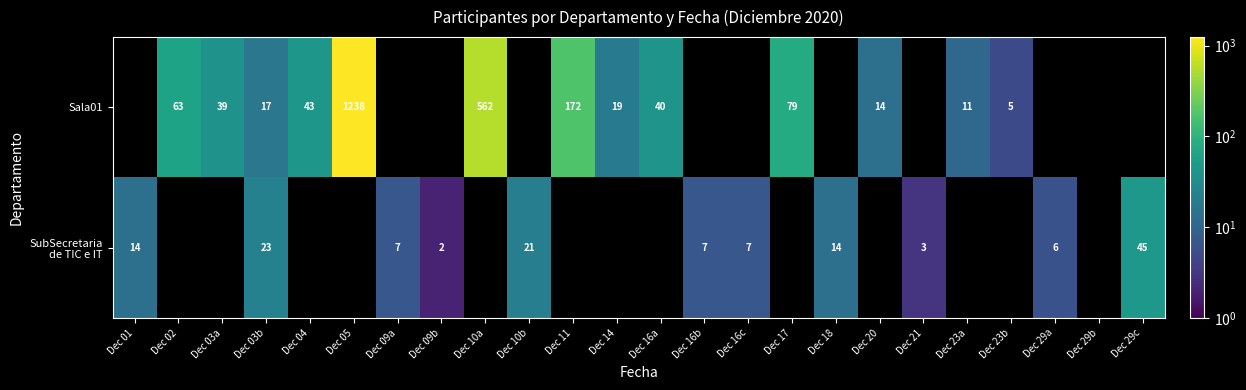

Which label corresponds to the largest value in the chart?

Dec 05